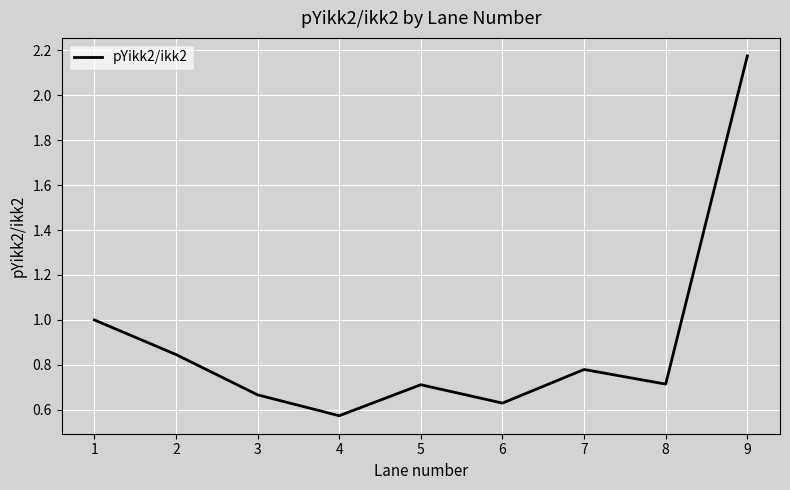

Which label corresponds to the largest value in the chart?

9